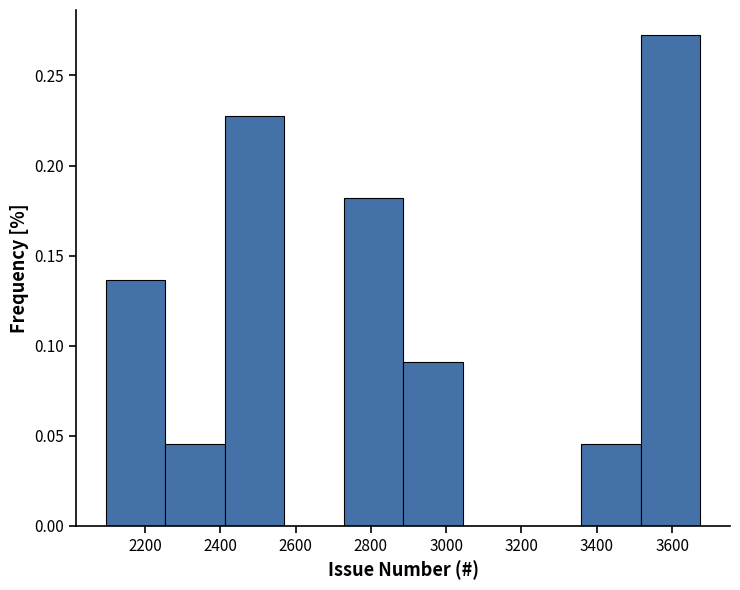

Which range on the x-axis has the tallest bar?

3520 to 3680